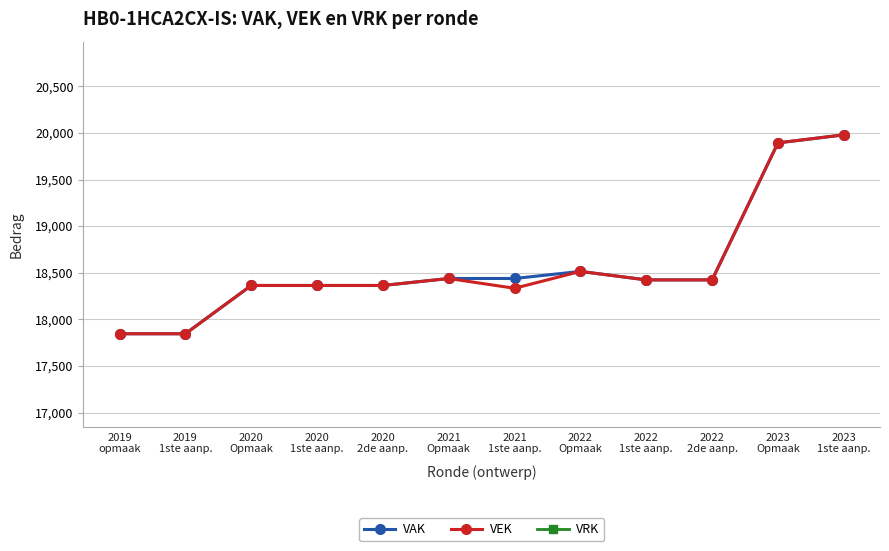

What is the difference between the VEK values at 2022
Opmaak and 2019
1ste aanp.?

669